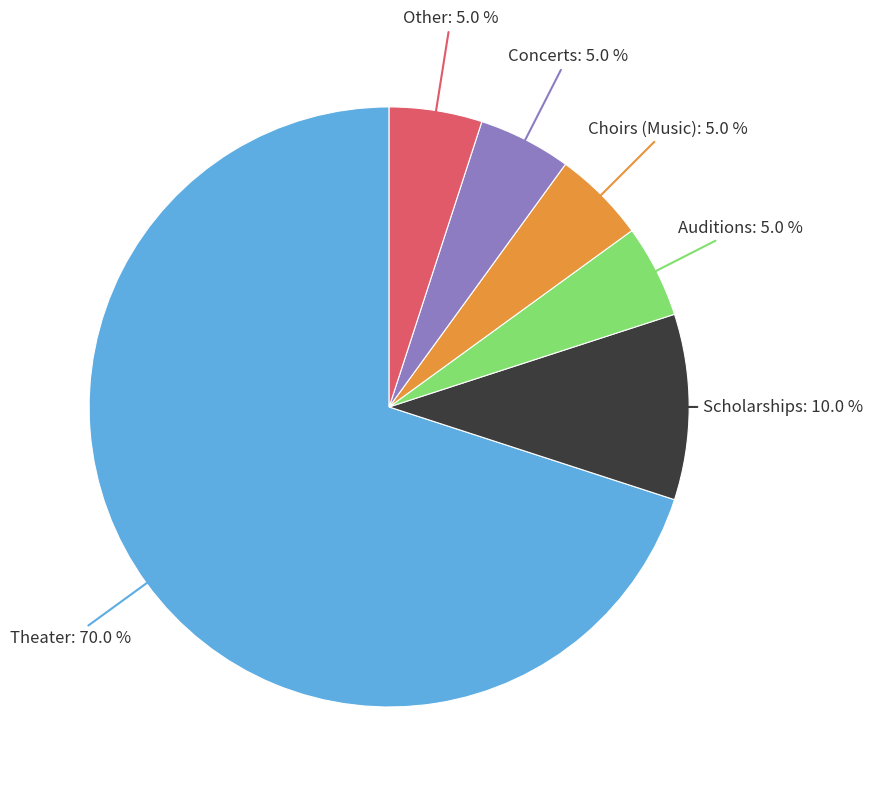

Is there a majority slice in this chart?

Yes